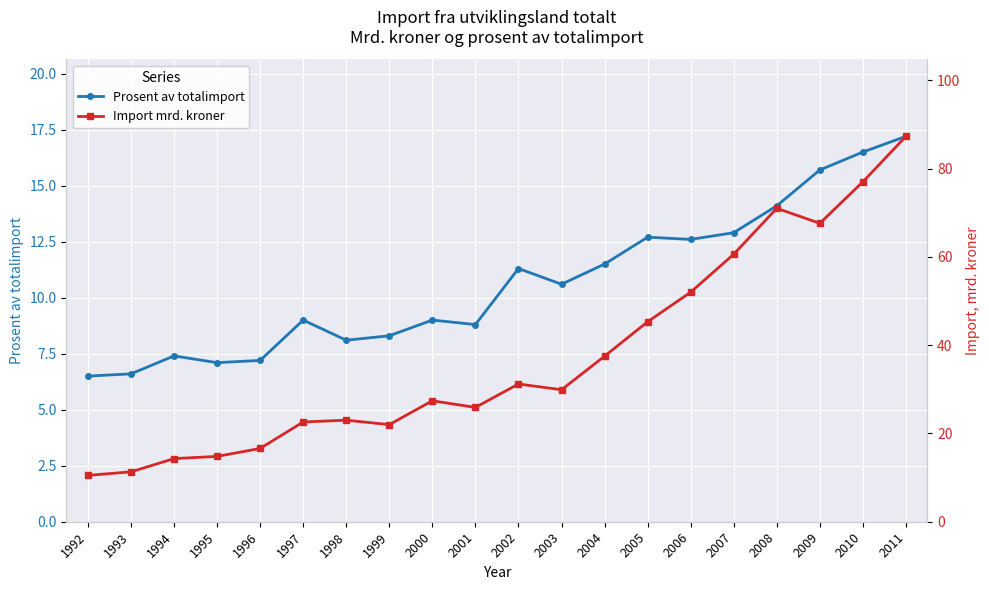

Which series has the largest total across all categories?

Import mrd. kroner